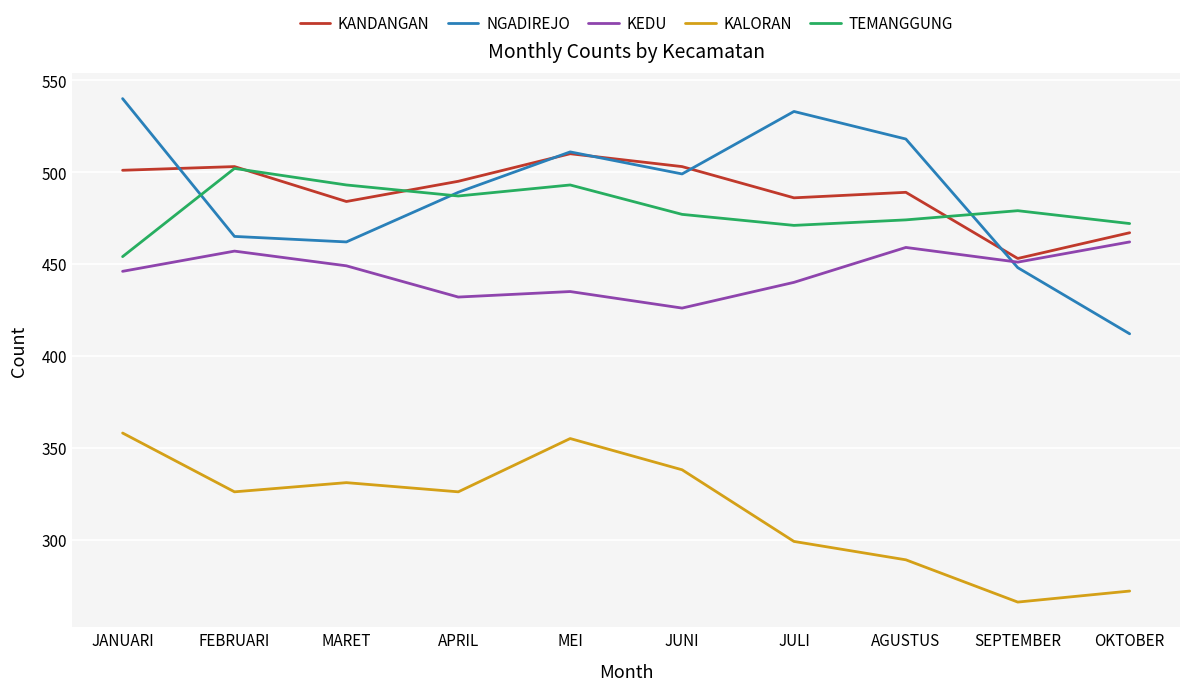

What position from the right is JANUARI?

10